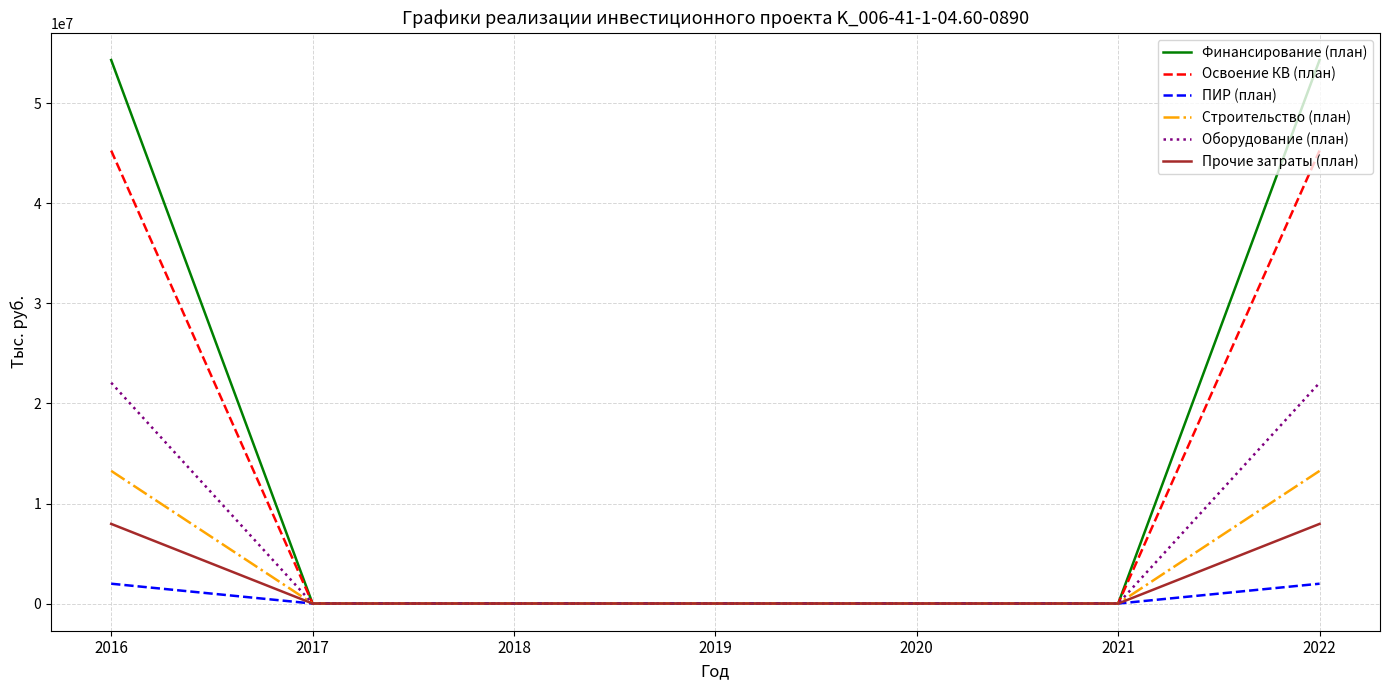

Count the number of categories in the chart.

7